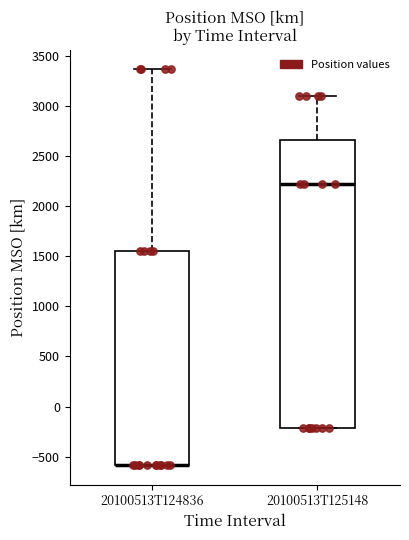

Reading left to right, read every box against the y-axis: the position of its median line, the range the box covers, and the ends of its whiskers. The values are not printed on the chart, so give them approximately, as read against the axis.

20100513T124836: median -600 (drawn on the box's lower edge), box -600 to 1550, whiskers -600 to 3350
20100513T125148: median 2200, box -200 to 2650, whiskers -200 to 3100